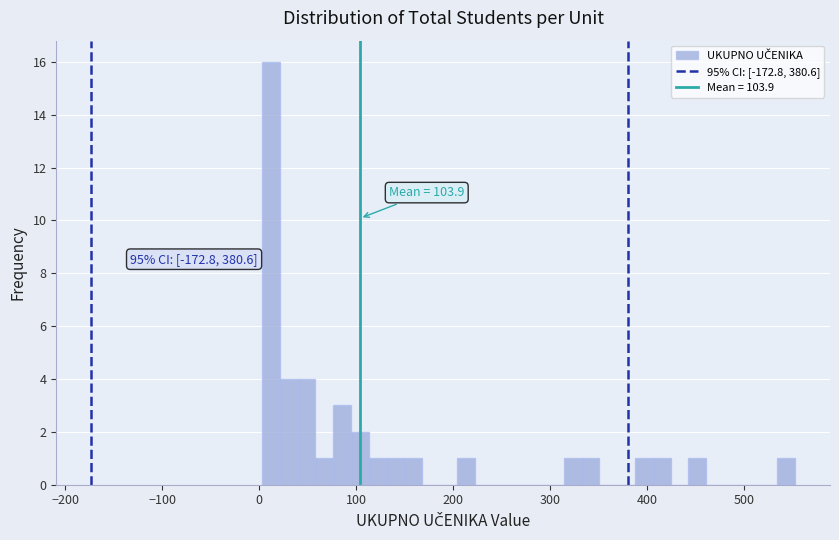

Around what value on the x-axis is the tallest bar? Give the approximate position of its centre, as read against the axis.

10